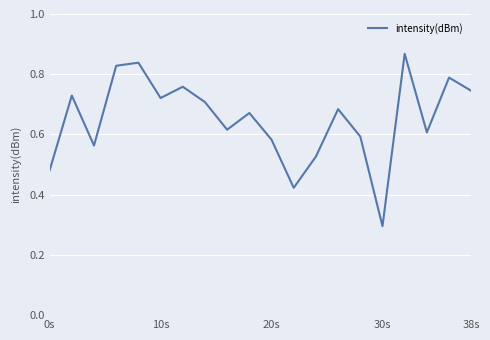

What is the smallest value displayed?

0.3